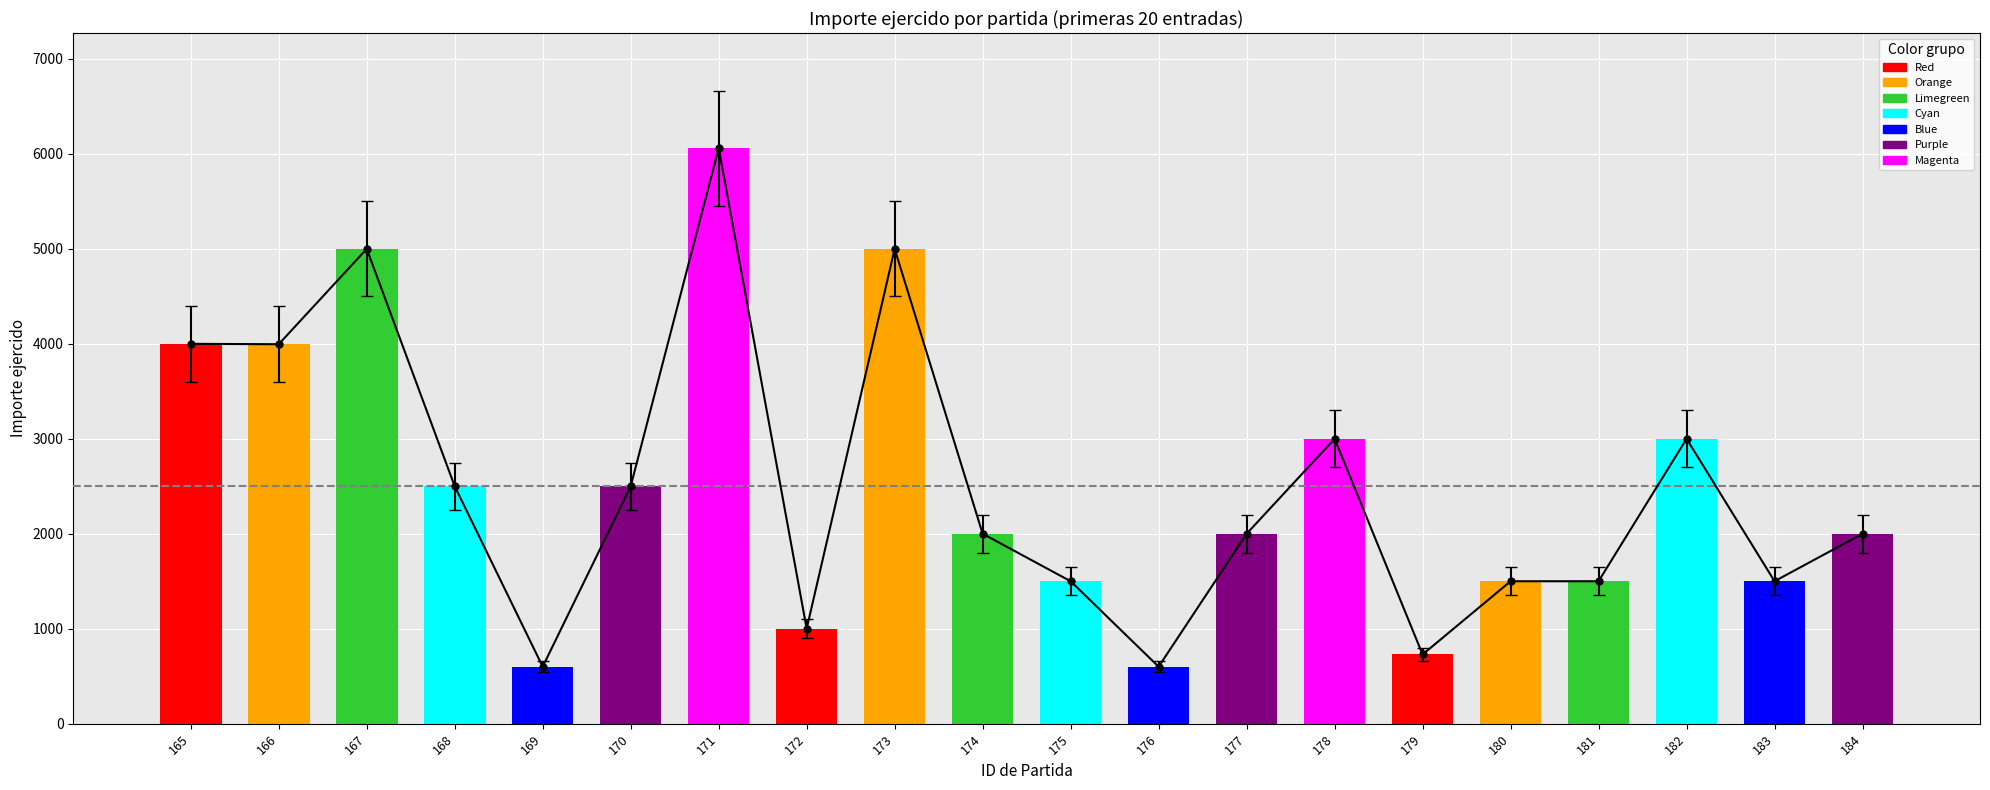

The chart shows a value of 3000.0 at 182. True or false?

True